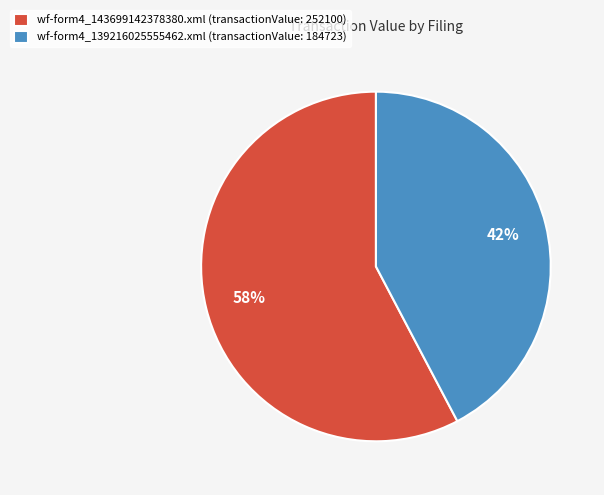

Which slice represents more than half of the pie?

wf-form4_143699142378380.xml